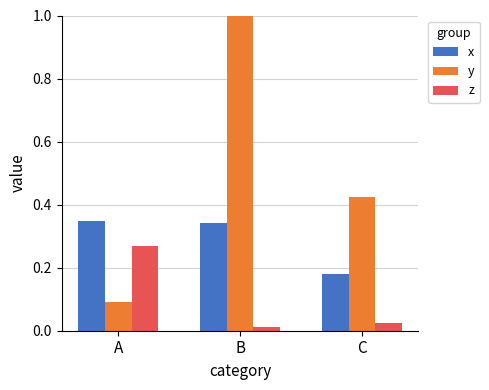

At how many categories does at least one series exceed 0?

3